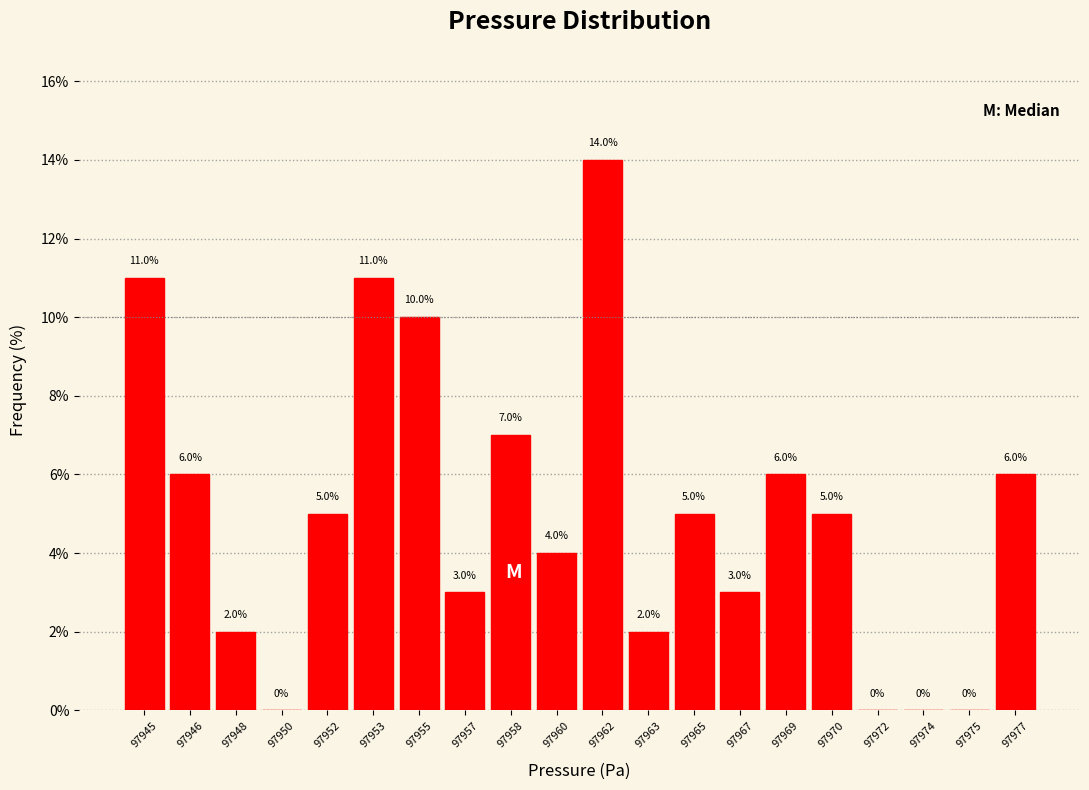

Reading left to right, list all the values displayed in this chart.

97945=11.0	97946=6.0	97948=2.0	97950=0.0	97952=5.0	97953=11.0	97955=10.0	97957=3.0	97958=7.0	97960=4.0	97962=14.0	97963=2.0	97965=5.0	97967=3.0	97969=6.0	97970=5.0	97972=0.0	97974=0.0	97975=0.0	97977=6.0